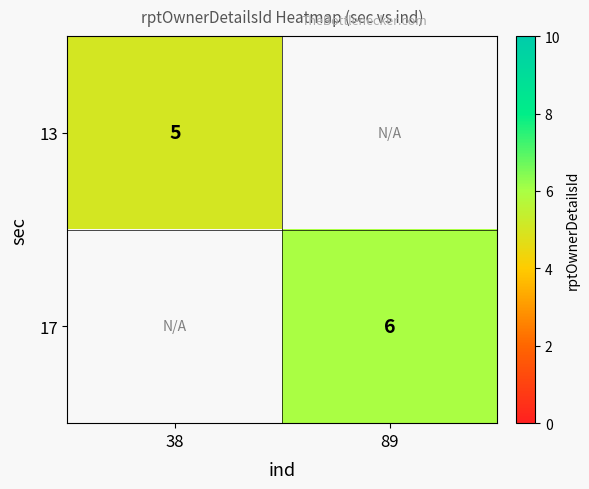

Is it true that 13 equals 5 at 38?

True